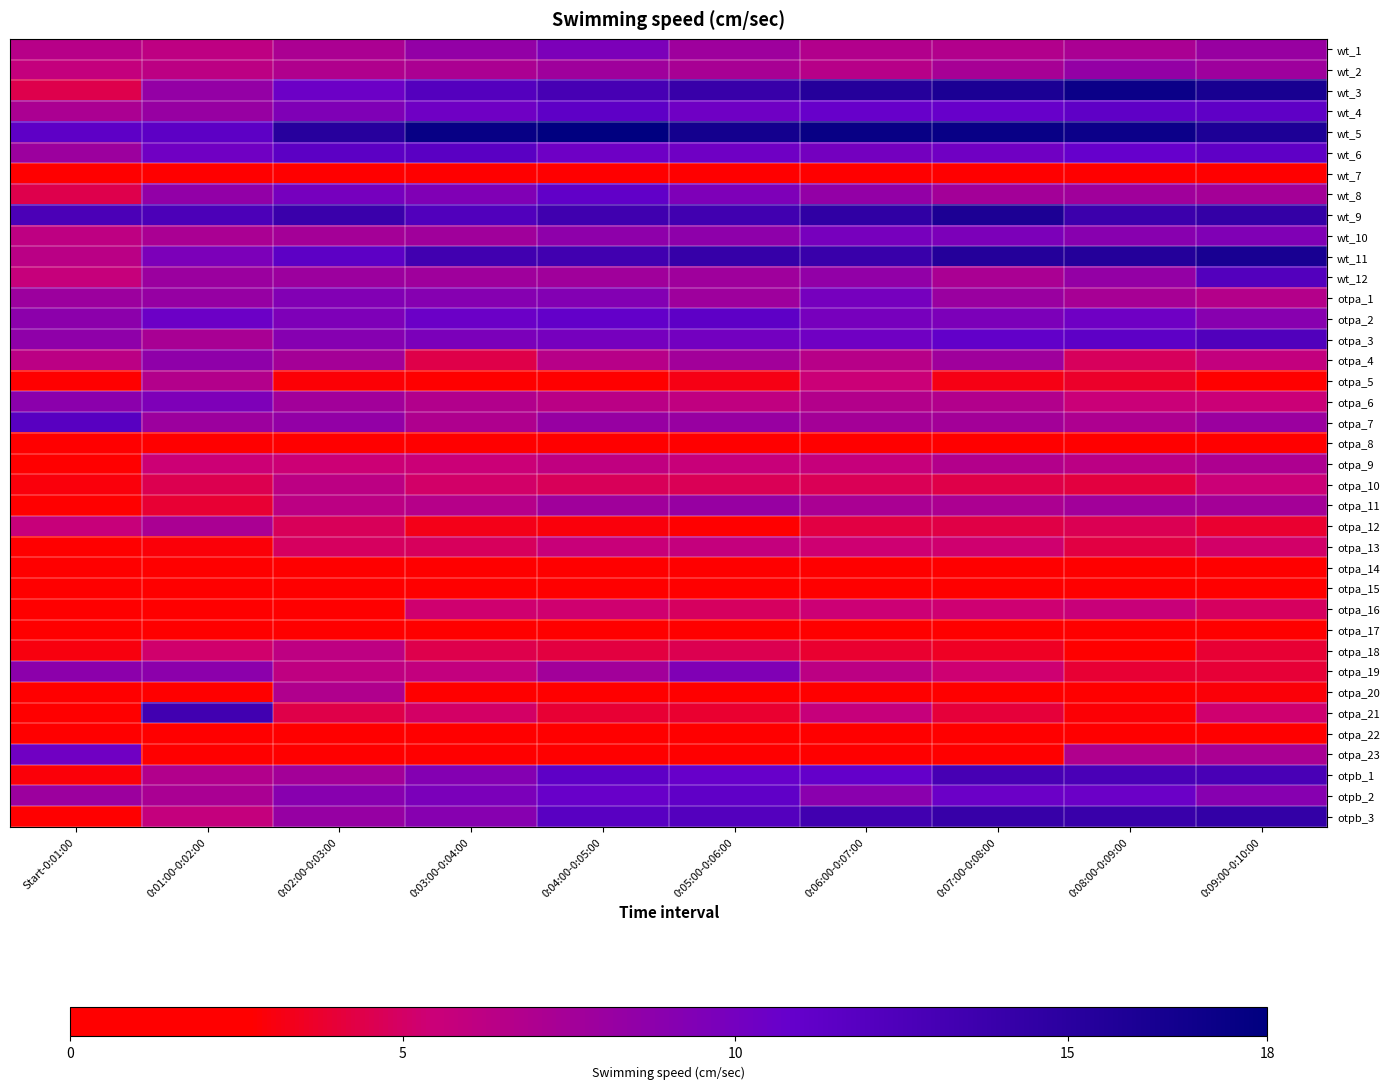

Rank the series at 0:06:00-0:07:00 from highest to lowest value.

wt_5, wt_3, wt_9, wt_11, otpb_3, otpb_1, wt_4, otpa_3, wt_6, otpa_1, otpa_2, wt_10, otpb_2, wt_12, wt_8, otpa_7, otpa_11, wt_1, otpa_6, wt_2, otpa_4, otpa_19, otpa_9, otpa_21, otpa_5, otpa_16, otpa_13, otpa_10, otpa_12, otpa_18, otpa_20, otpa_17, wt_7, otpa_14, otpa_8, otpa_15, otpa_22, otpa_23